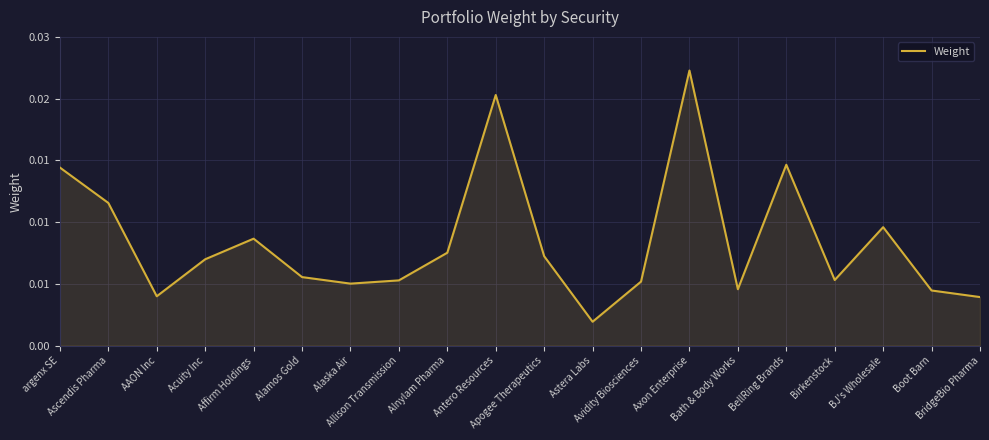

Does the chart have visible grid lines?

Yes